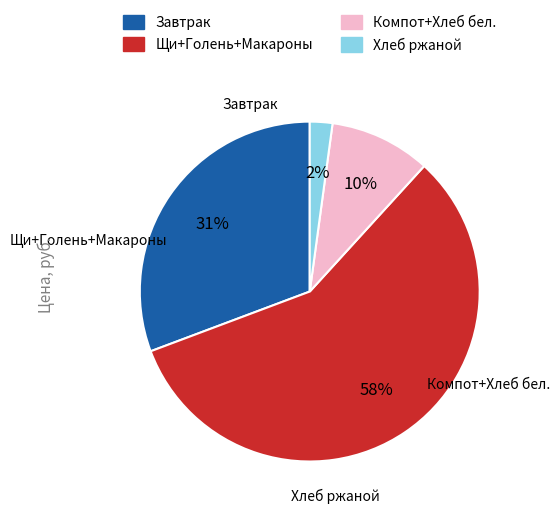

What is the ratio of the value at Щи+Голень+Макароны to the value at Завтрак?

1.9